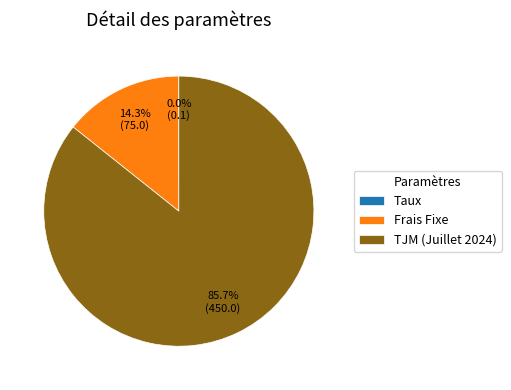

What is the largest slice in the pie chart?

TJM (Juillet 2024)